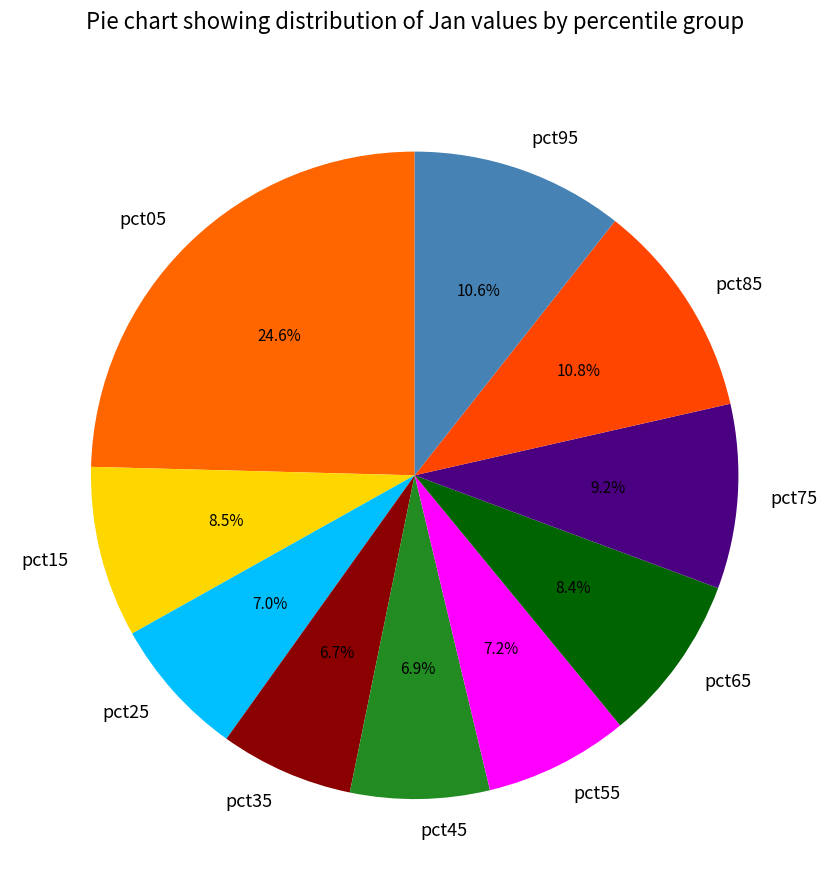

What percentage is the pct35 slice, to the nearest percent?

7%